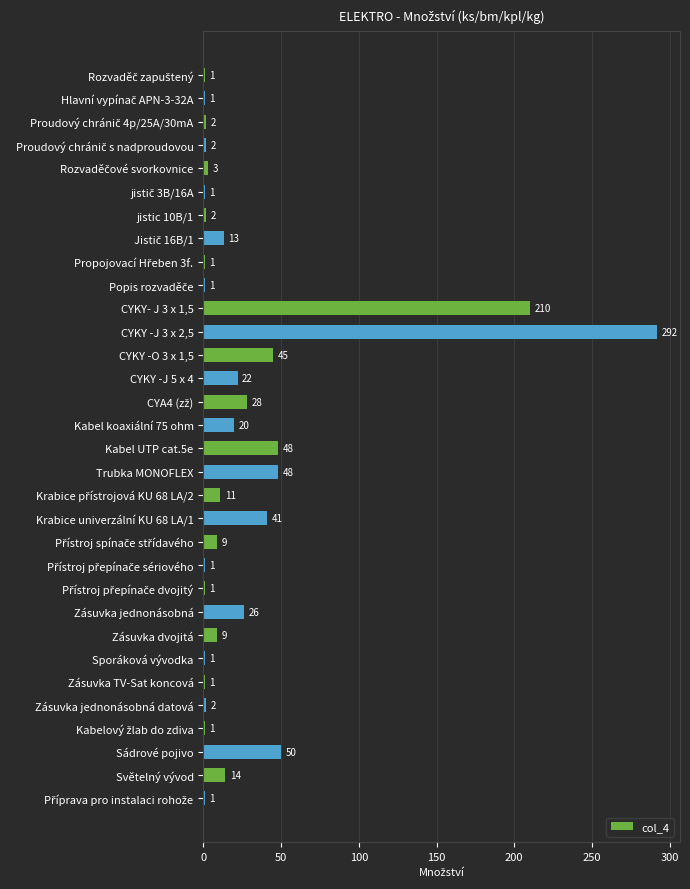

The value at Krabice univerzální KU 68 LA/1 is 67. True or false?

False